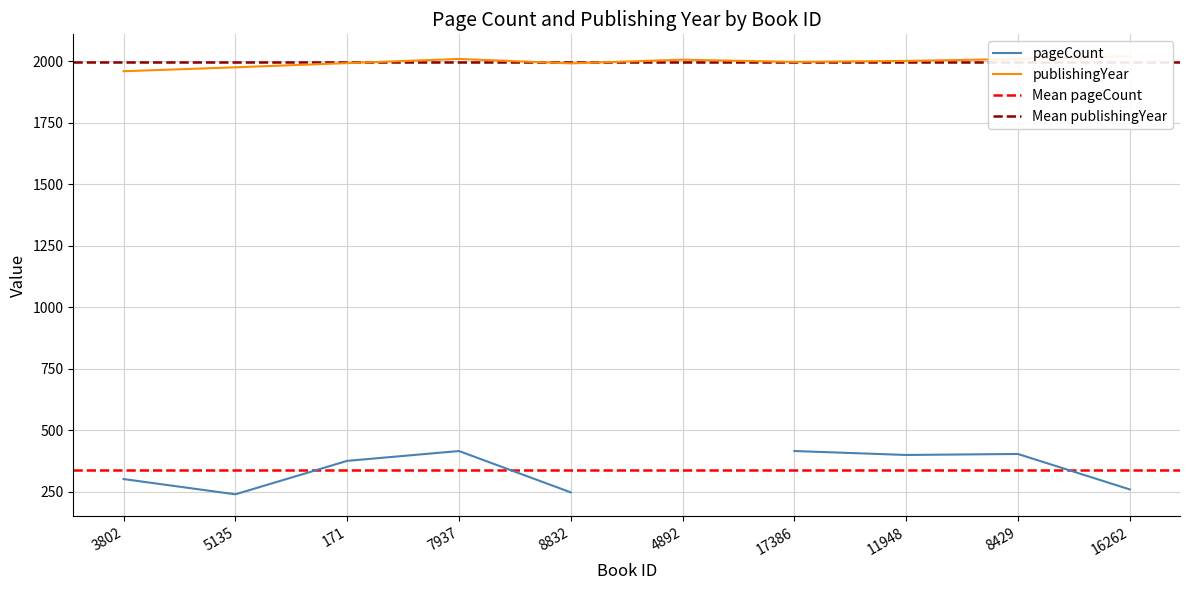

How many interior local valleys (lower than both neighbors) does the data have?

2